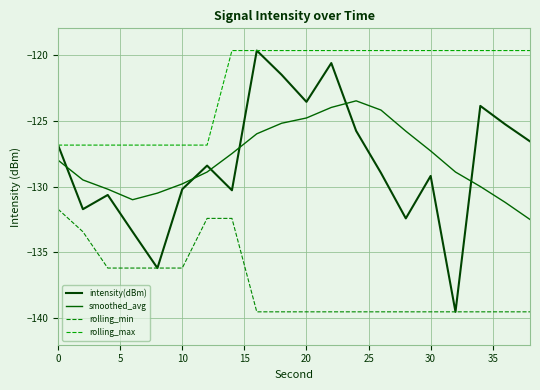

How many lines are shown in the chart?

4